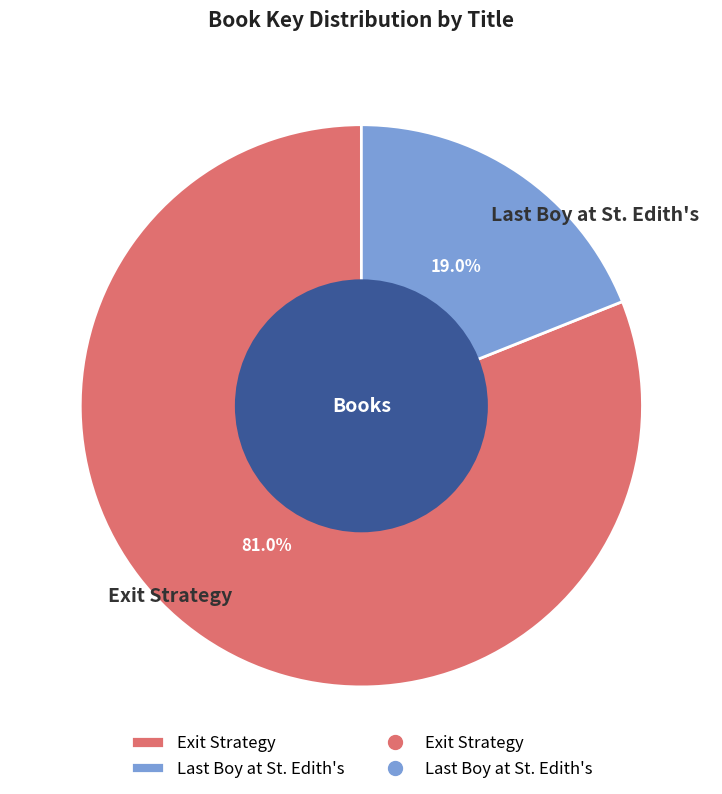

Rank the categories by value from highest to lowest.

Exit Strategy, Last Boy at St. Edith's